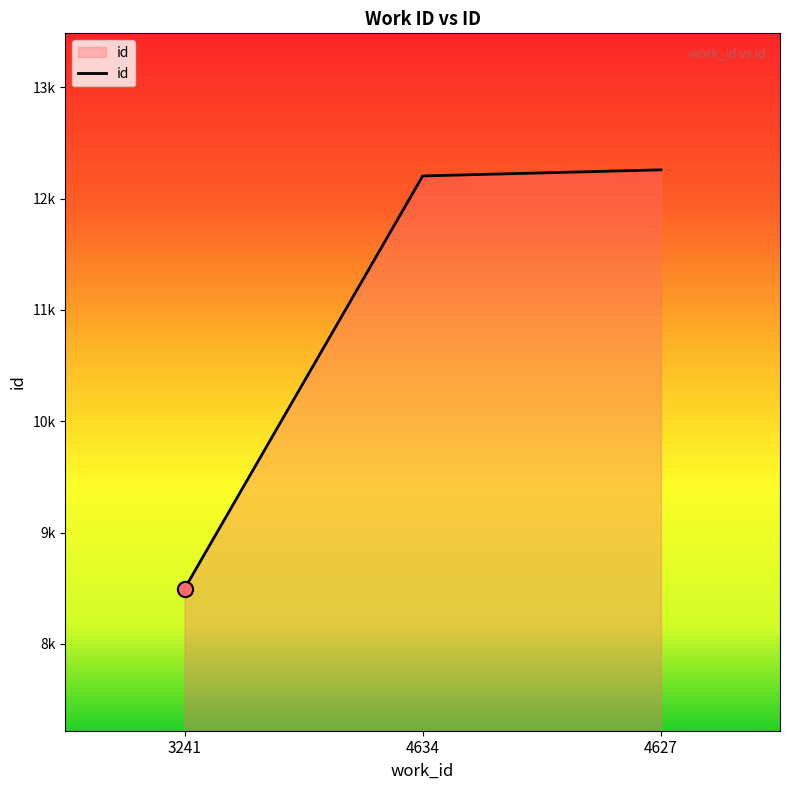

Which has a higher value, 4634 or 3241?

4634